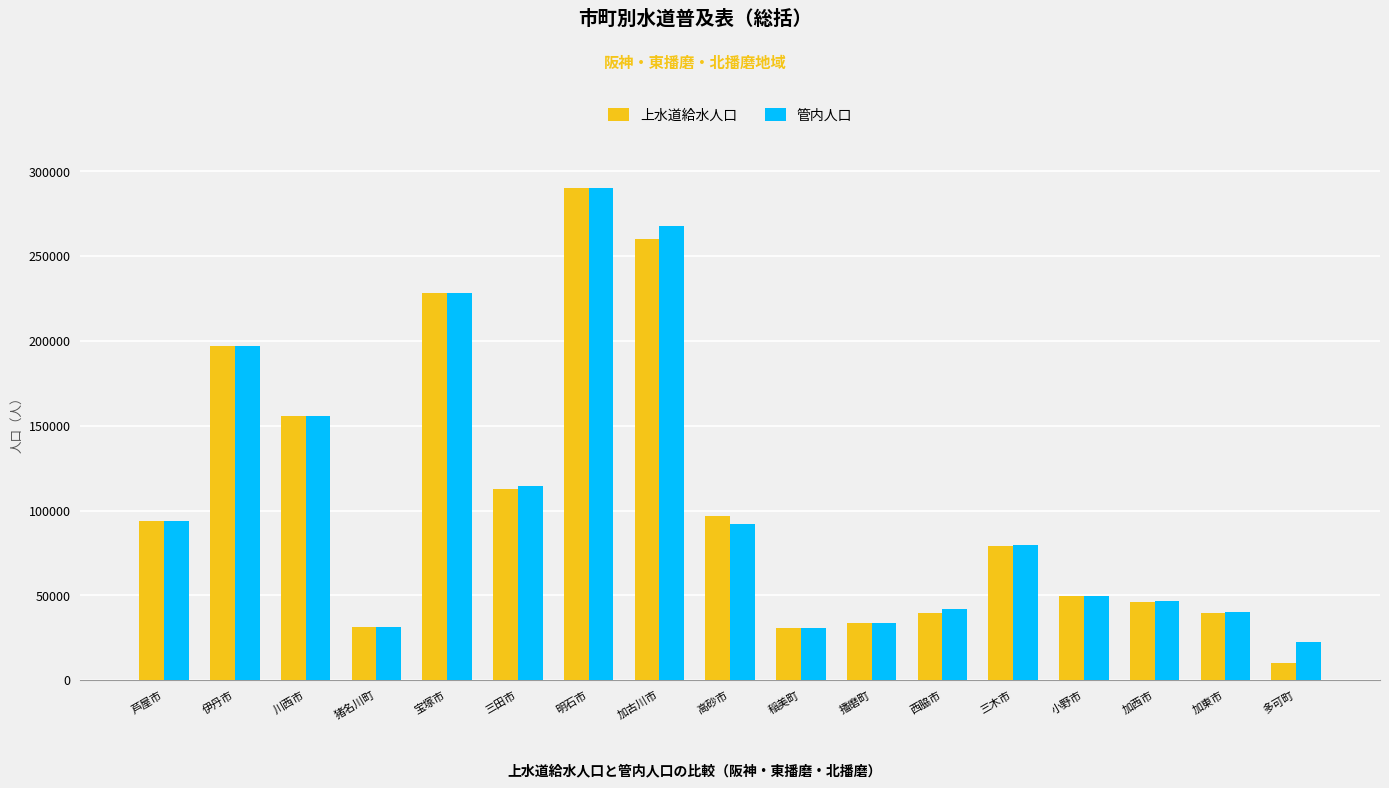

True or false: 上水道給水人口 has a value of 319090 at 伊丹市.

False